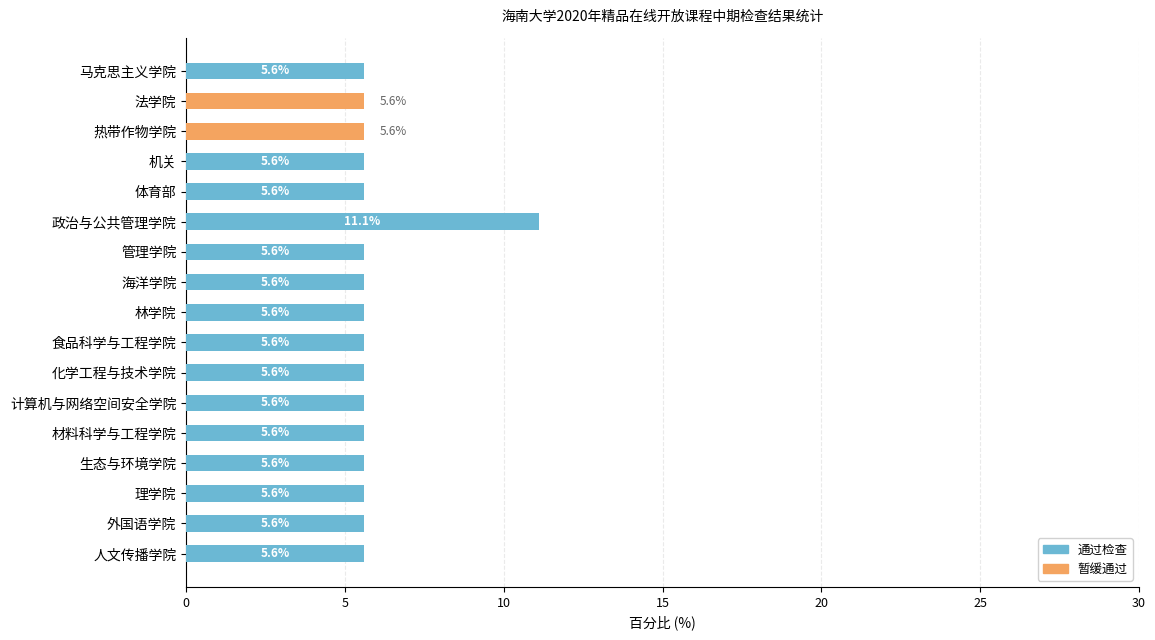

What is the highest value of the 通过检查 series?

11.1